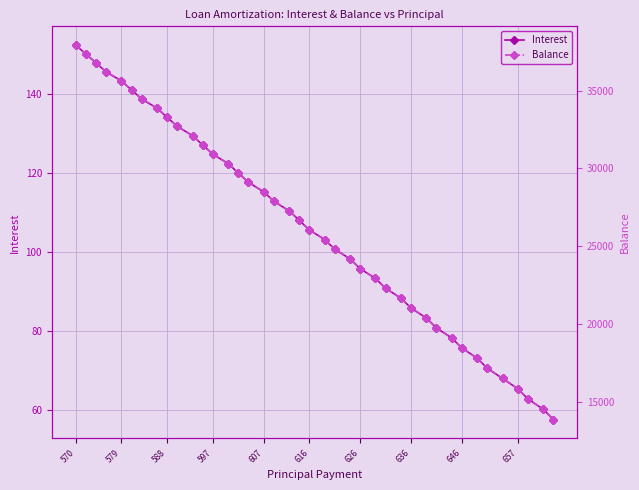

What is the difference between the second highest and second lowest values in the Balance series?

22828.0